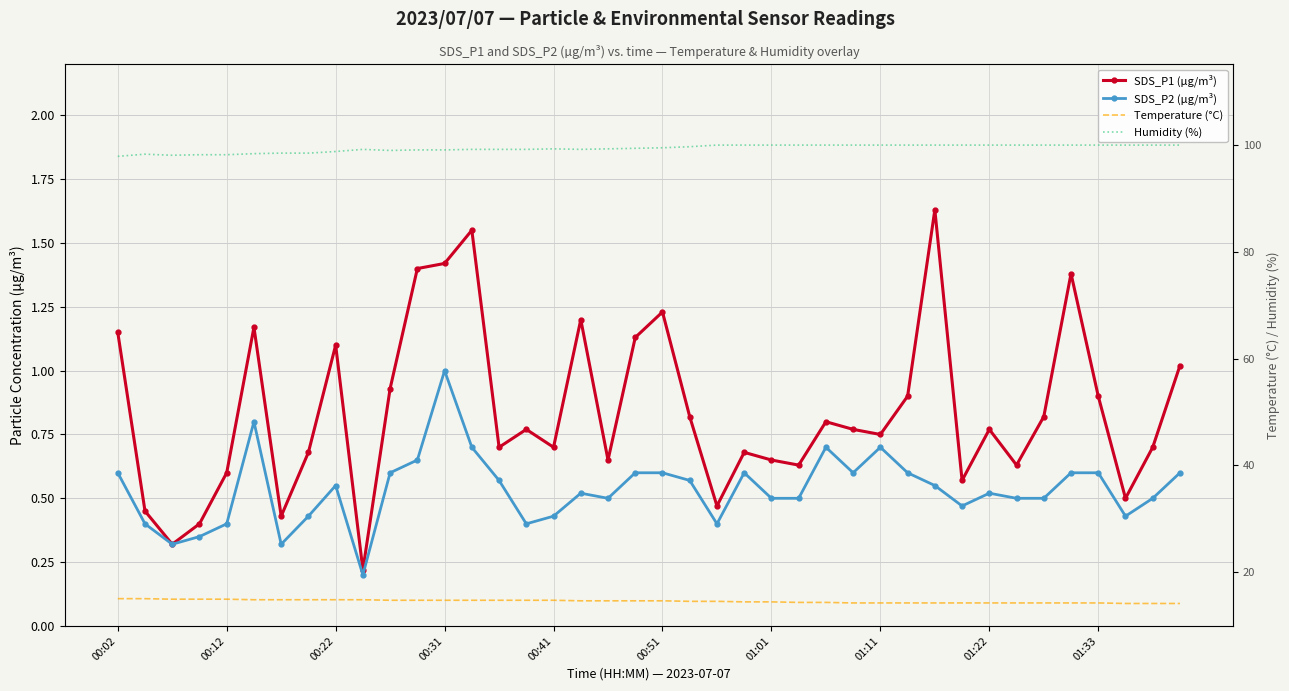

True or false: SDS_P2 (µg/m³) has more than 2 points higher than both neighbors.

True